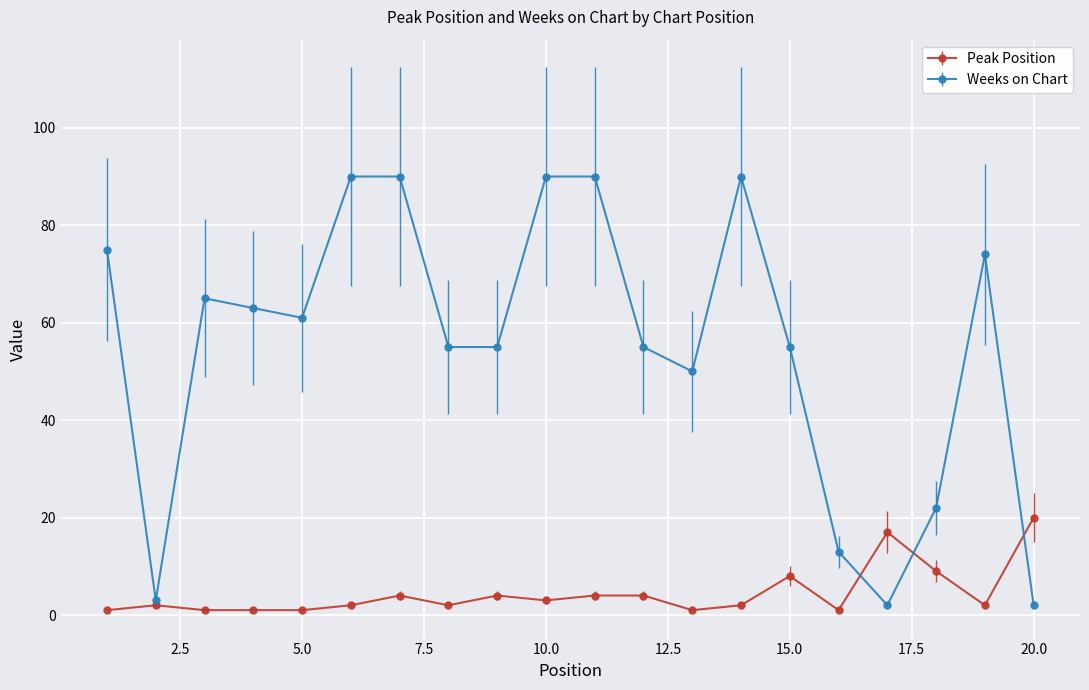

Reading left to right, list all the values displayed in this chart.

Peak Position: 1	2	1	1	1	2	4	2	4	3	4	4	1	2	8	1	17	9	2	20
Weeks on Chart: 75	3	65	63	61	90	90	55	55	90	90	55	50	90	55	13	2	22	74	2